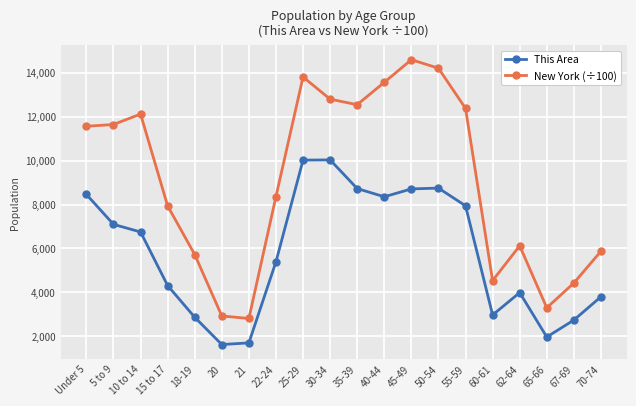

Between Under 5 and 21, which series saw the biggest shift?

New York (÷100)